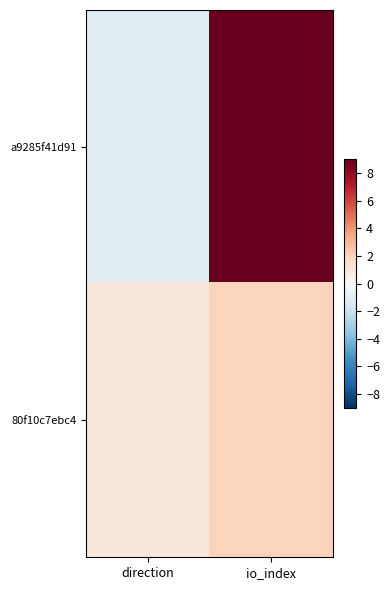

At io_index, list the series in order from largest to smallest.

a9285f41d91, 80f10c7ebc4